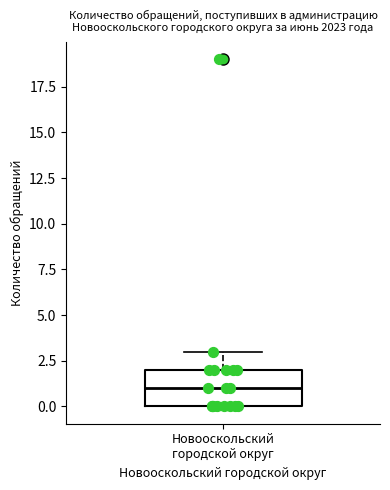

Read this box plot against the y-axis: the position of the median line, the range covered by the box, and the ends of both whiskers. The values are not printed on the chart, so give them approximately, as read against the axis.

median 1, box 0 to 2, whiskers 0 to 3